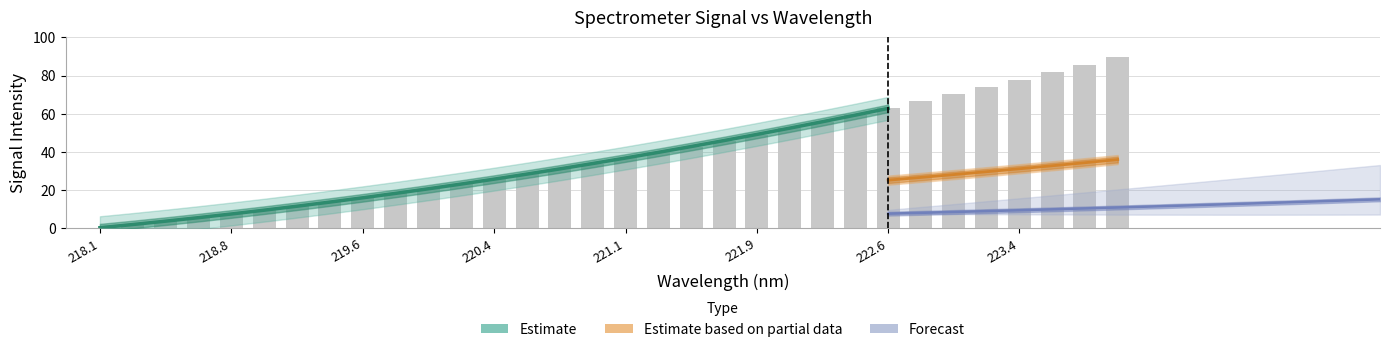

Count the number of values greater than 36.

16